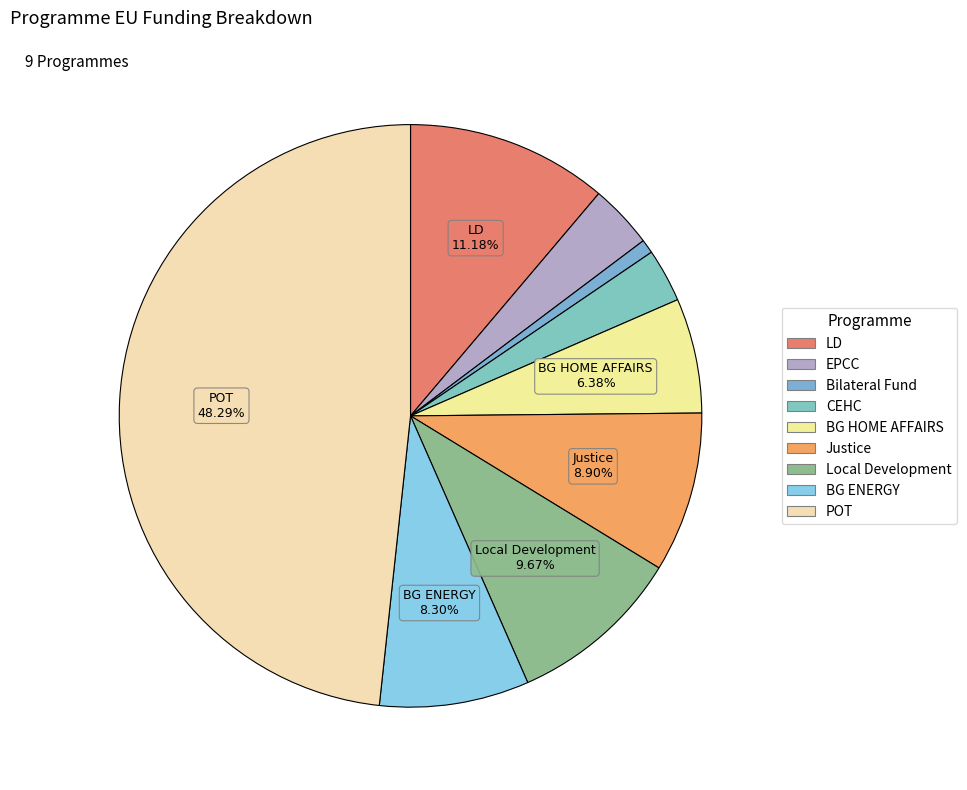

Which category has the biggest portion of the pie?

POT